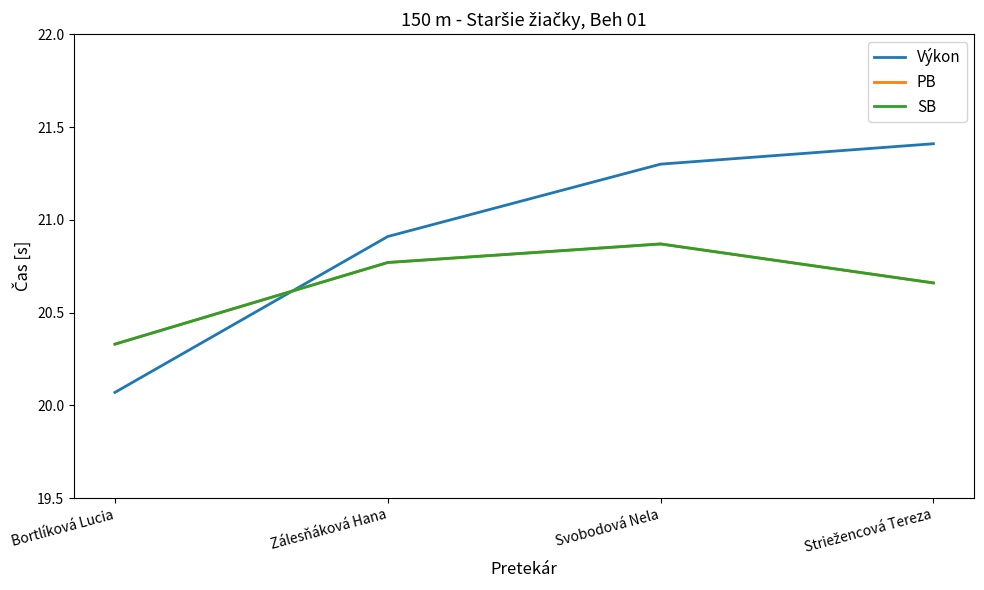

True or false: Výkon has more than 0 points higher than both neighbors.

False